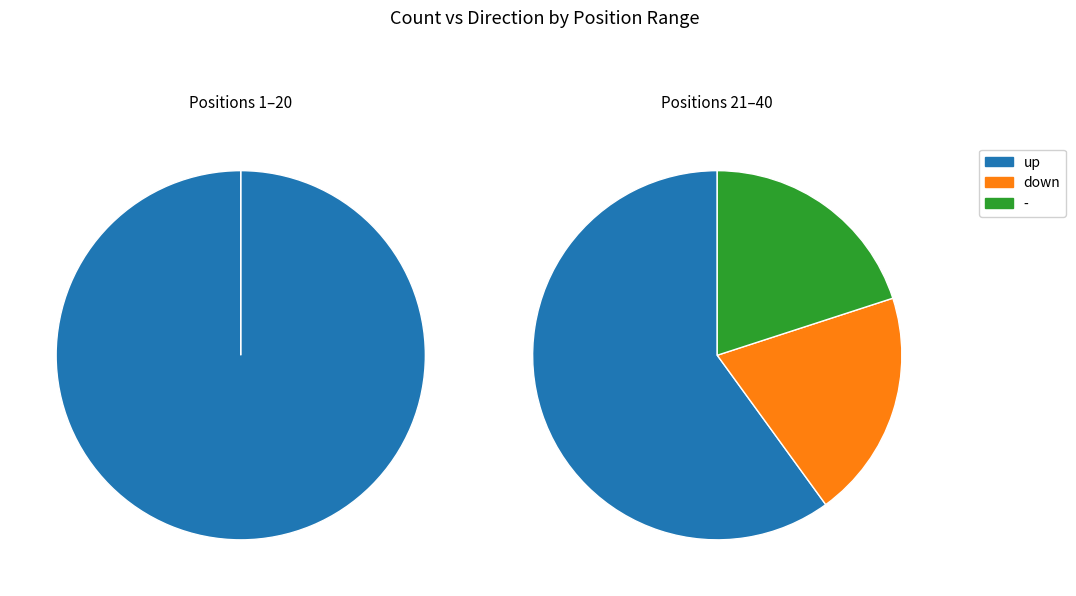

Is it true that - is 22% of the pie?

False